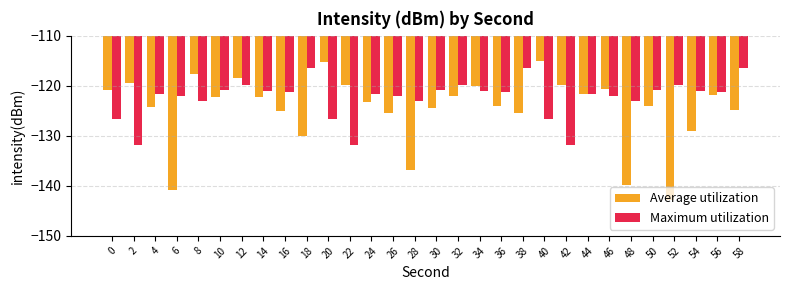

Is it true that Average utilization equals -124.3 at 4?

True